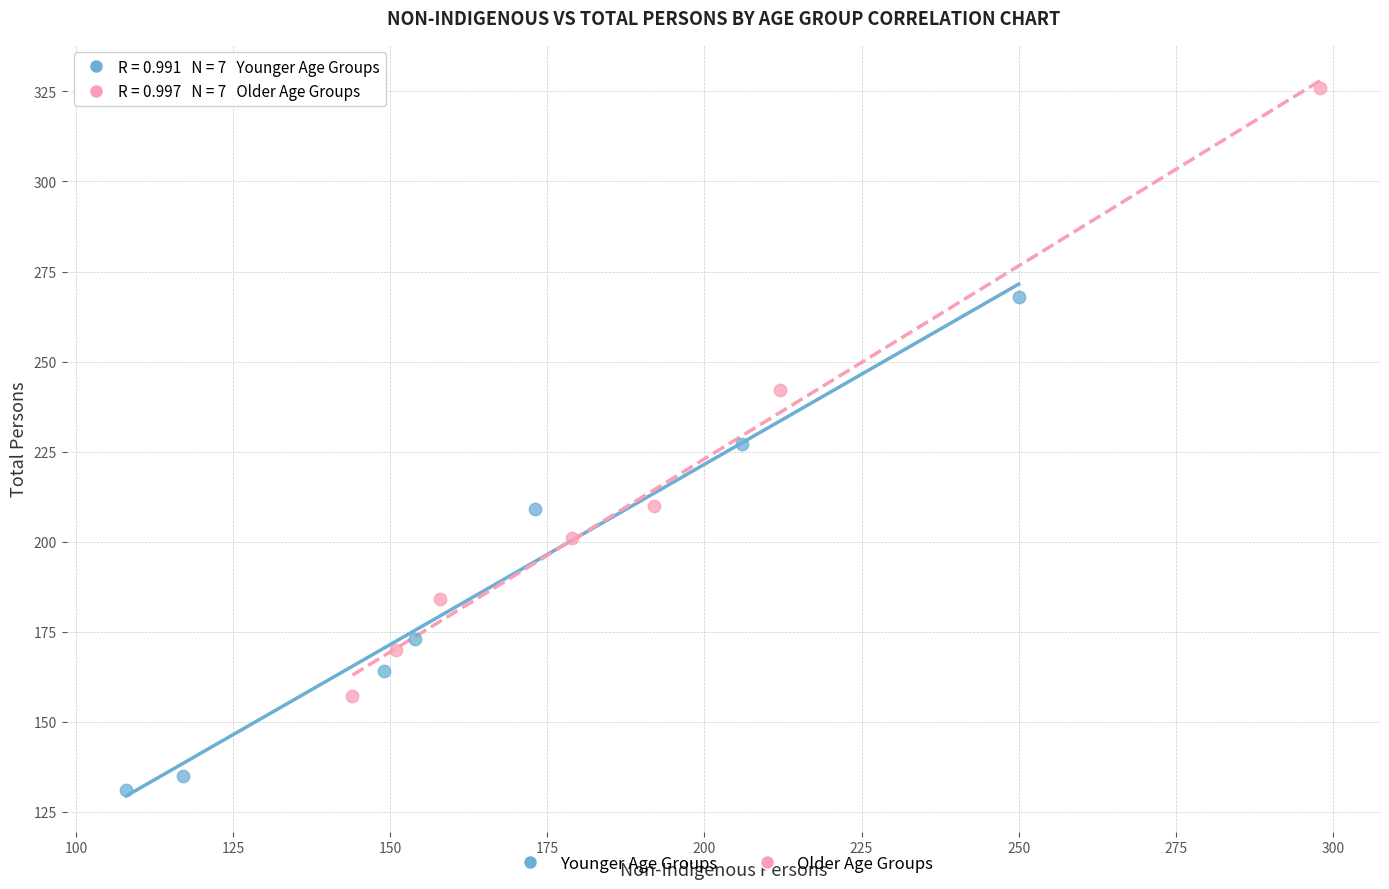

Which series reaches the maximum Y coordinate?

Older Age Groups